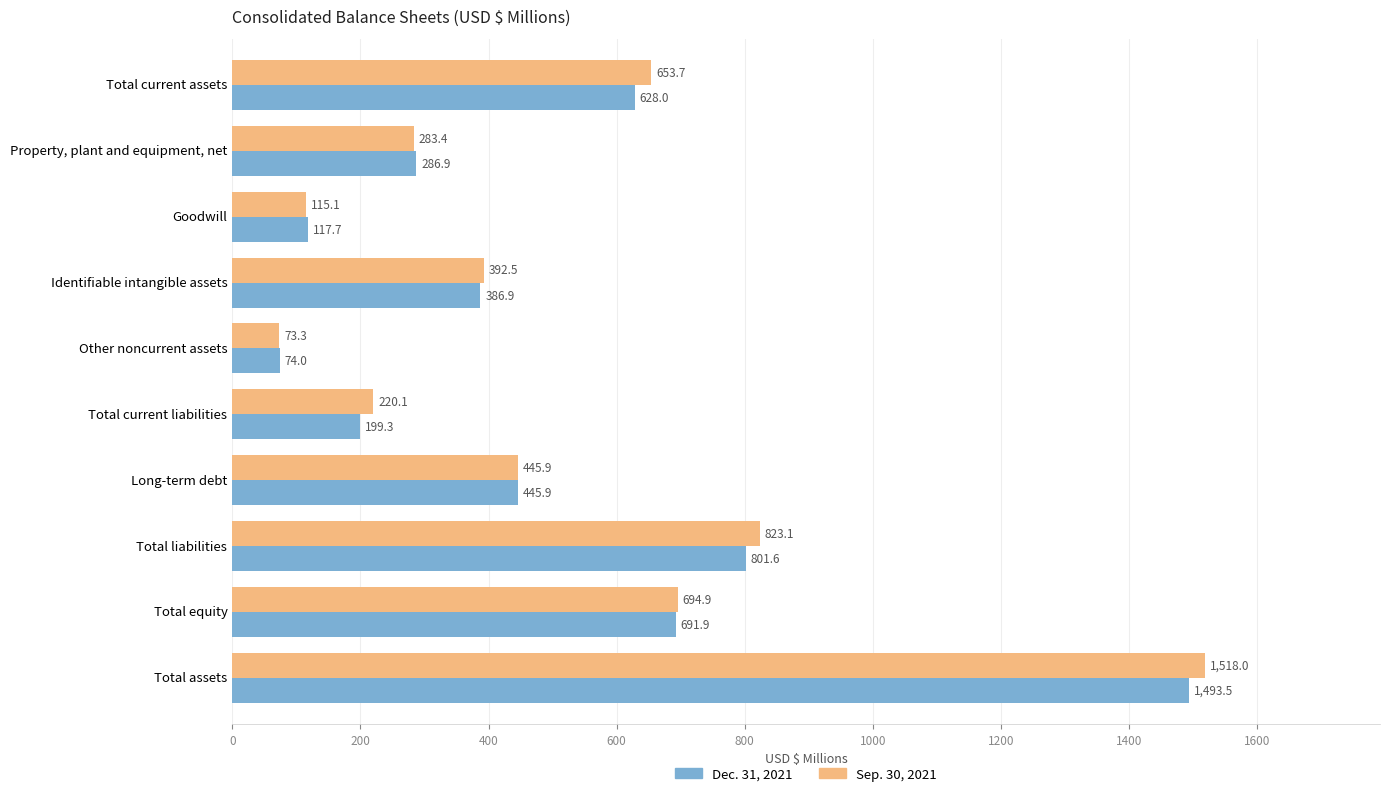

What is the lowest value of the Sep. 30, 2021 series?

73.3